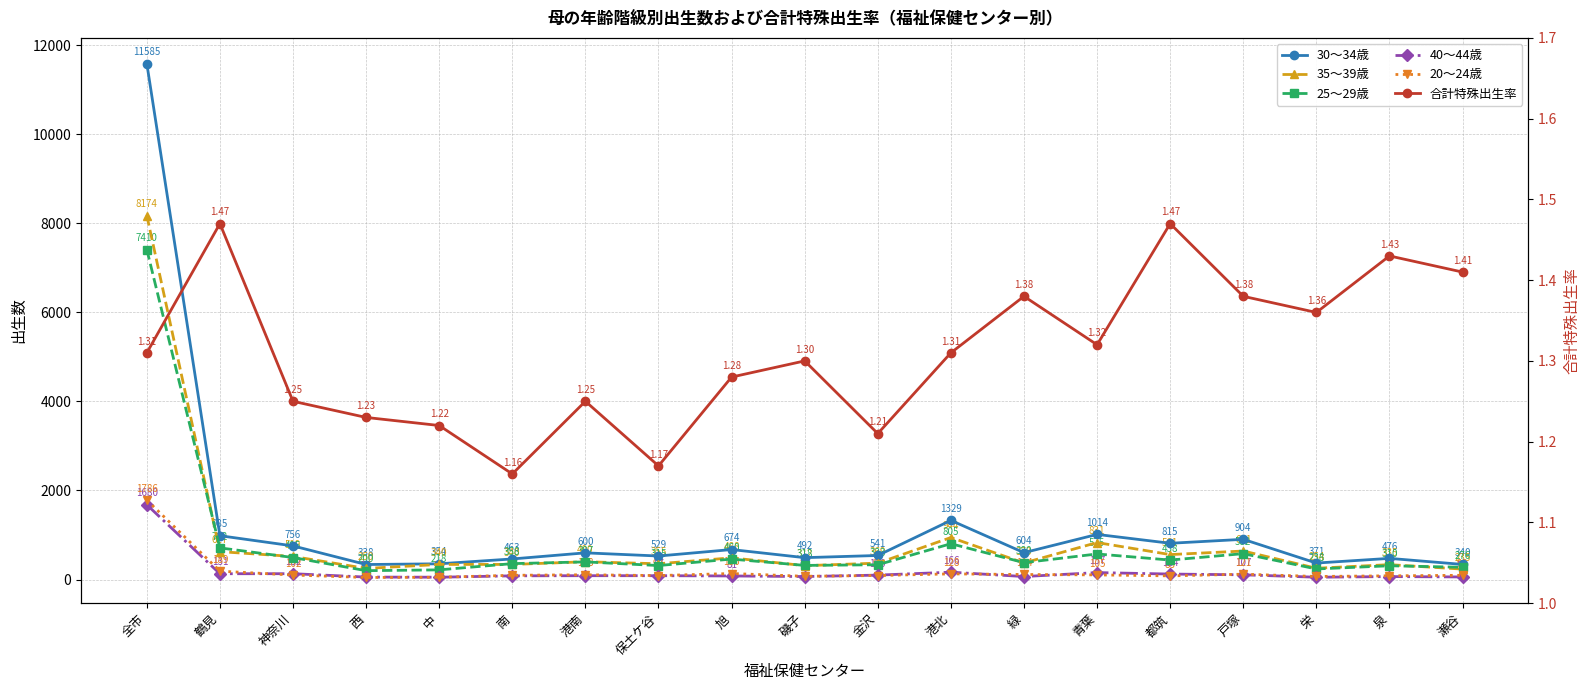

Is this an area chart (filled region under the line)?

No